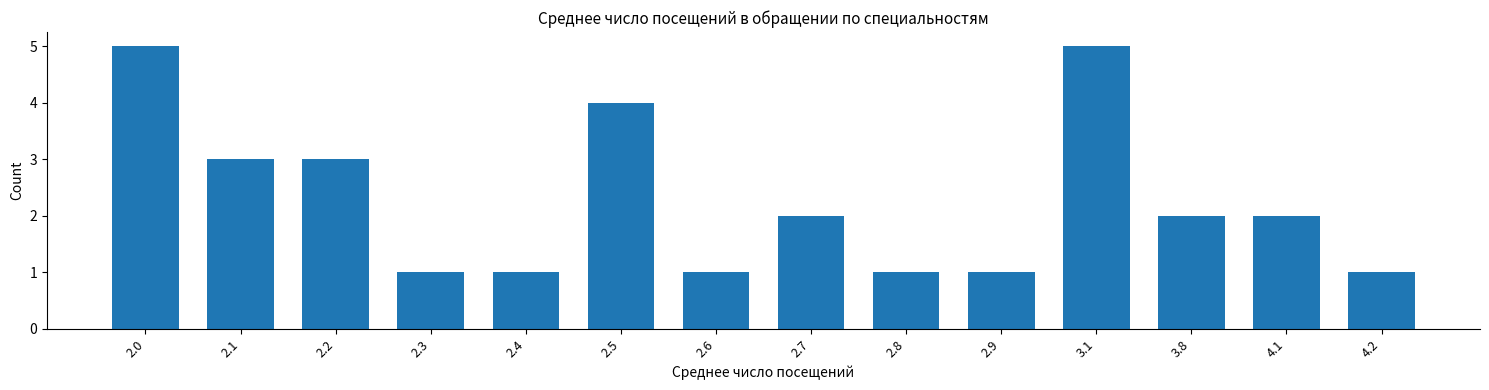

Reading right to left, what are all the values shown in this chart?

4.2=1	4.1=2	3.8=2	3.1=5	2.9=1	2.8=1	2.7=2	2.6=1	2.5=4	2.4=1	2.3=1	2.2=3	2.1=3	2.0=5